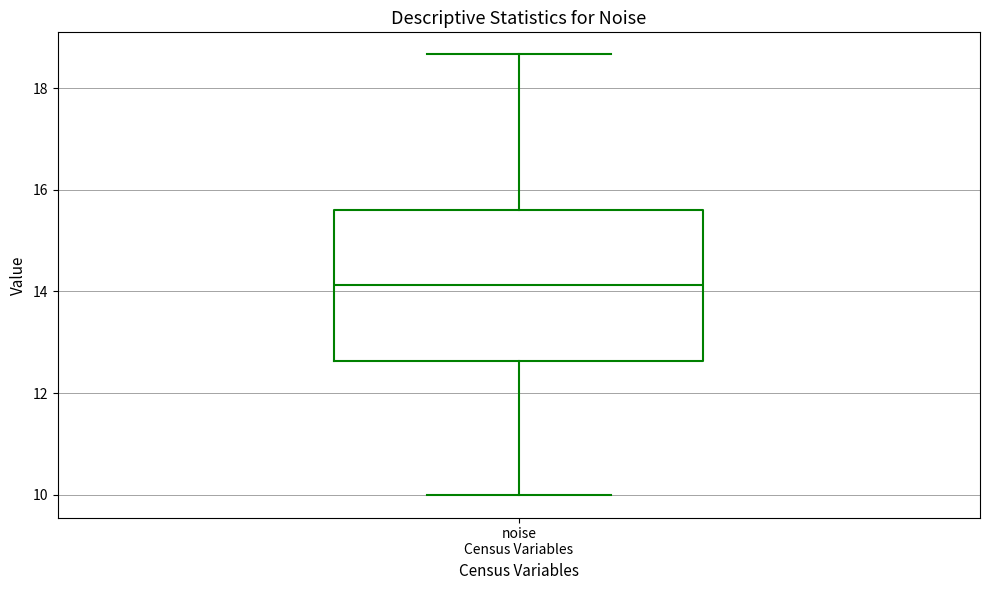

Read this box plot against the y-axis: the position of the median line, the range covered by the box, and the ends of both whiskers. The values are not printed on the chart, so give them approximately, as read against the axis.

median 14.2, box 12.6 to 15.6, whiskers 10.0 to 18.6